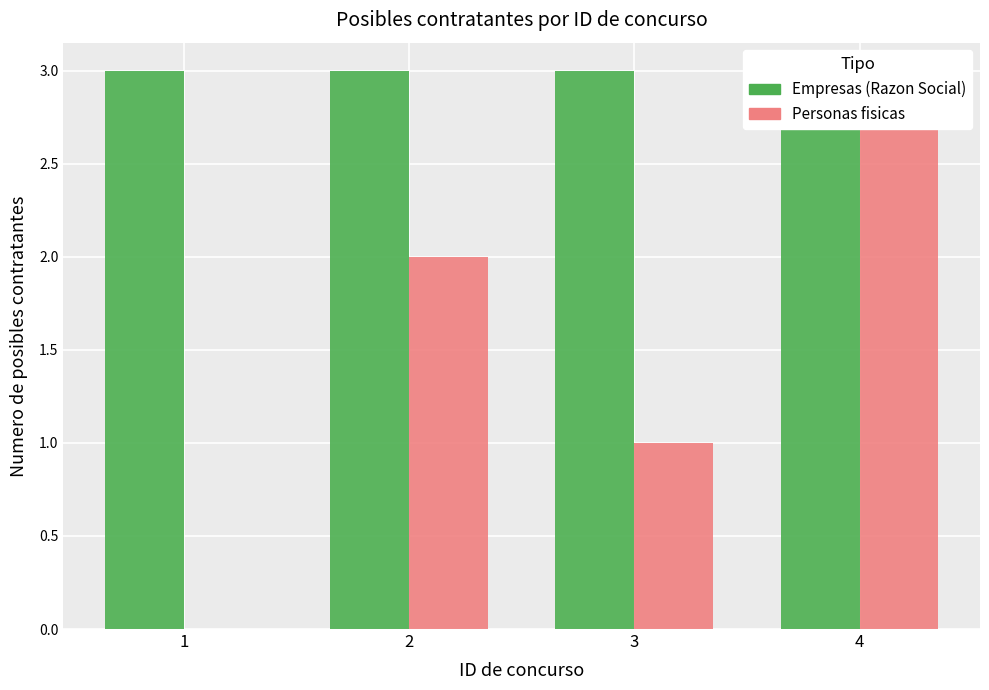

Which series has the widest spread of values?

Personas fisicas